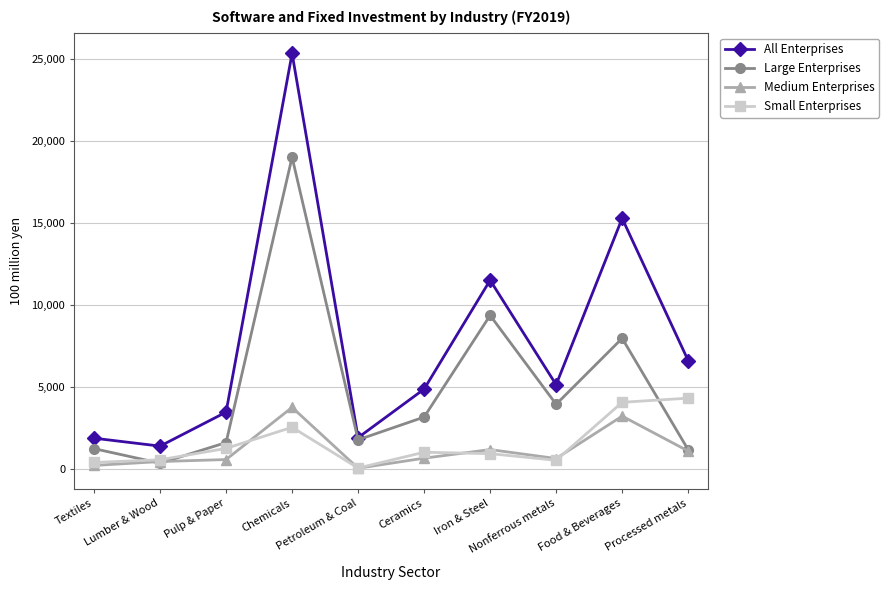

What is the value of the Large Enterprises point at the 4th from the left?

19033